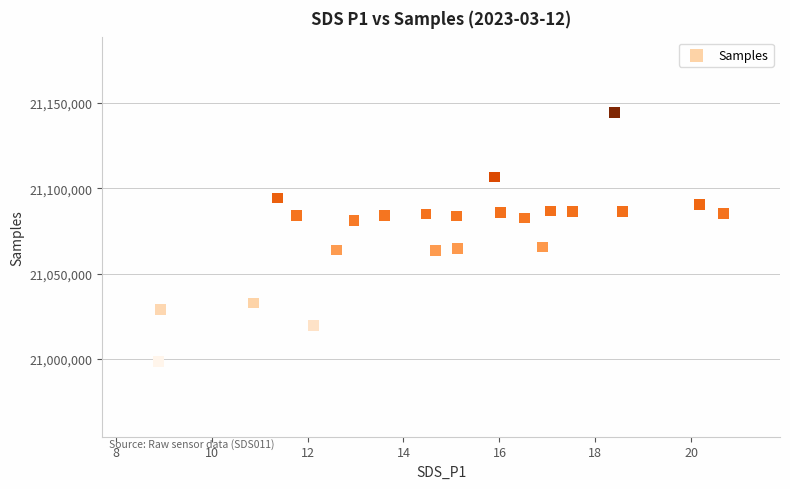

What is the range of Y values (max minus min)?

146334